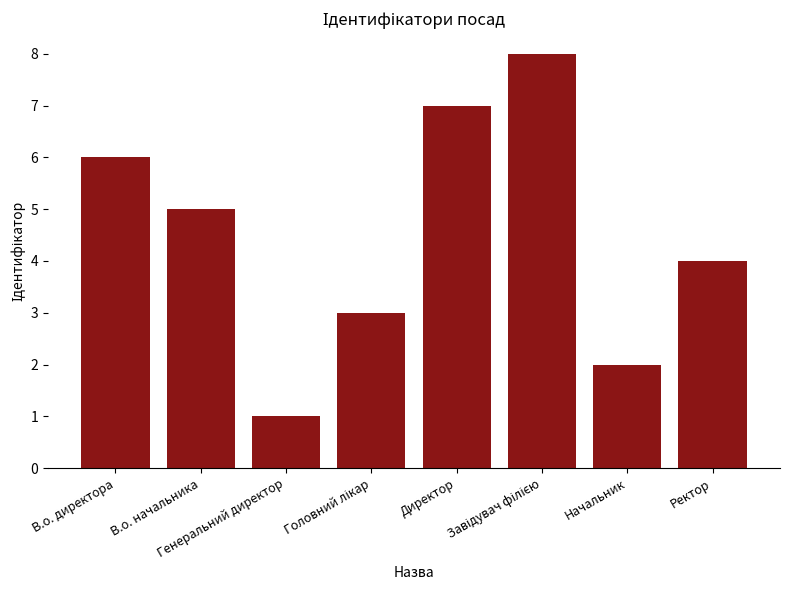

What is the maximum value shown in the chart?

8